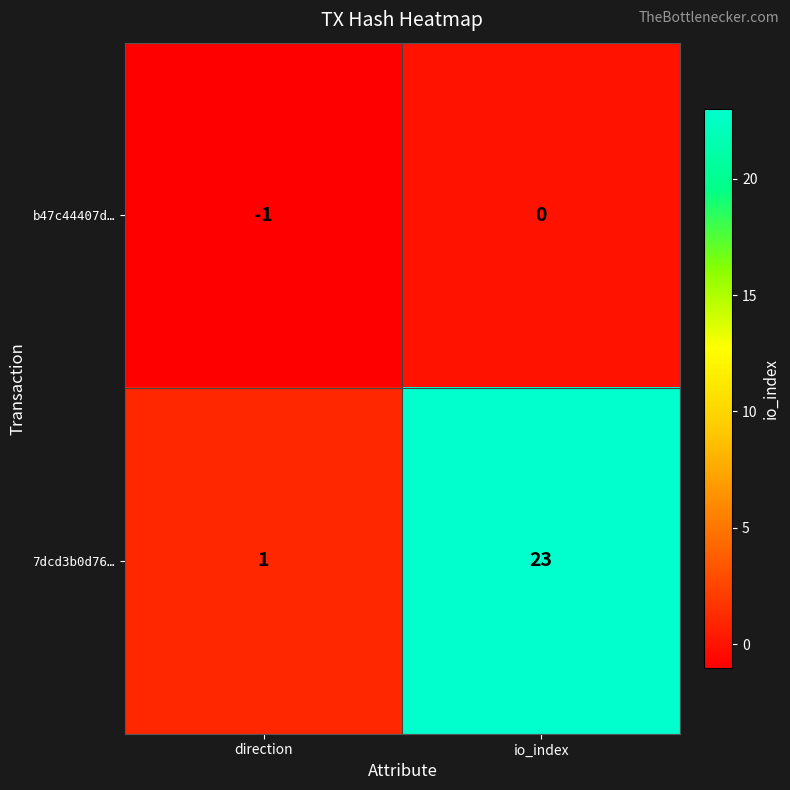

Which series has the largest range (max minus min)?

7dcd3b0d76…